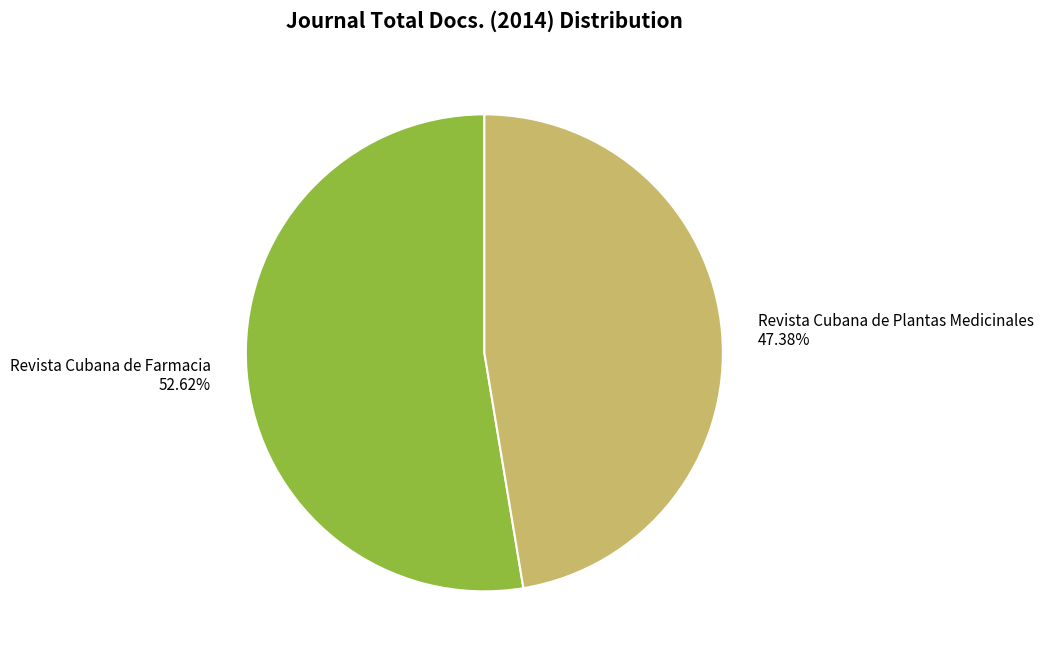

What percentage is the Revista Cubana de Farmacia slice, to the nearest percent?

53%